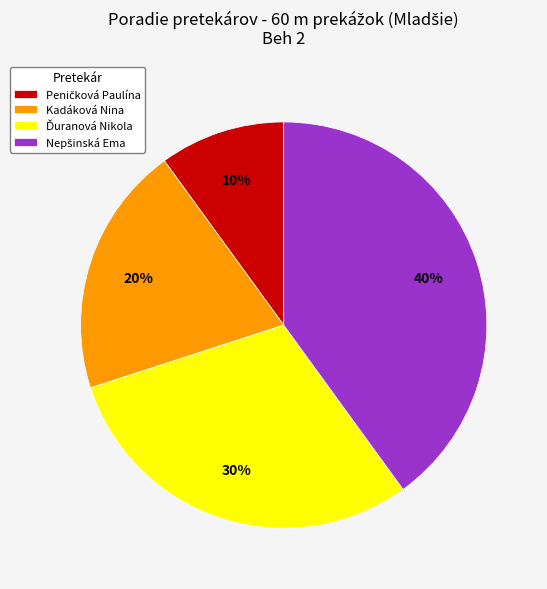

Is Kadáková Nina the majority of the pie?

No